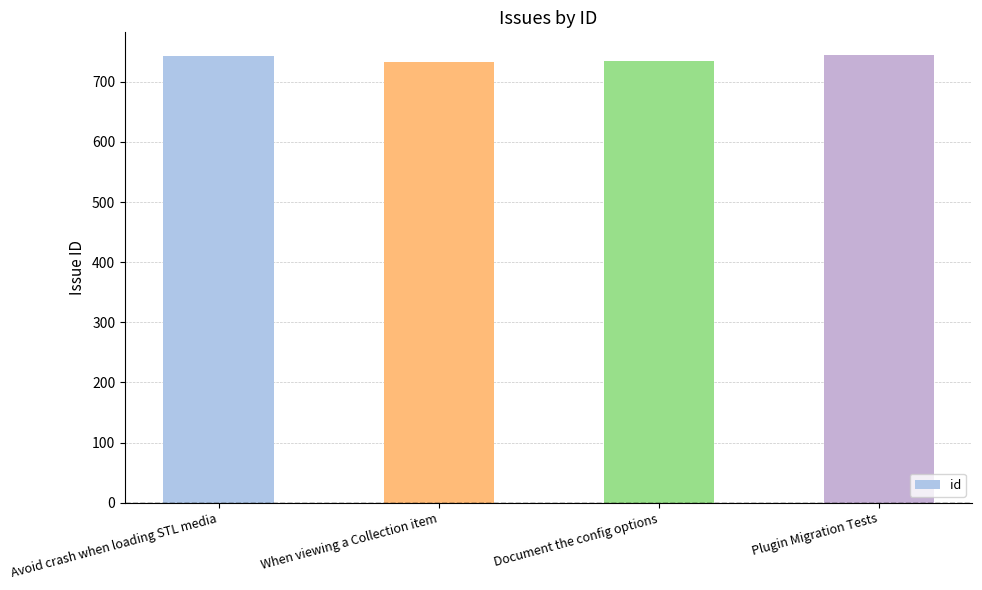

The chart shows a value of 272 at Document the config options. True or false?

False